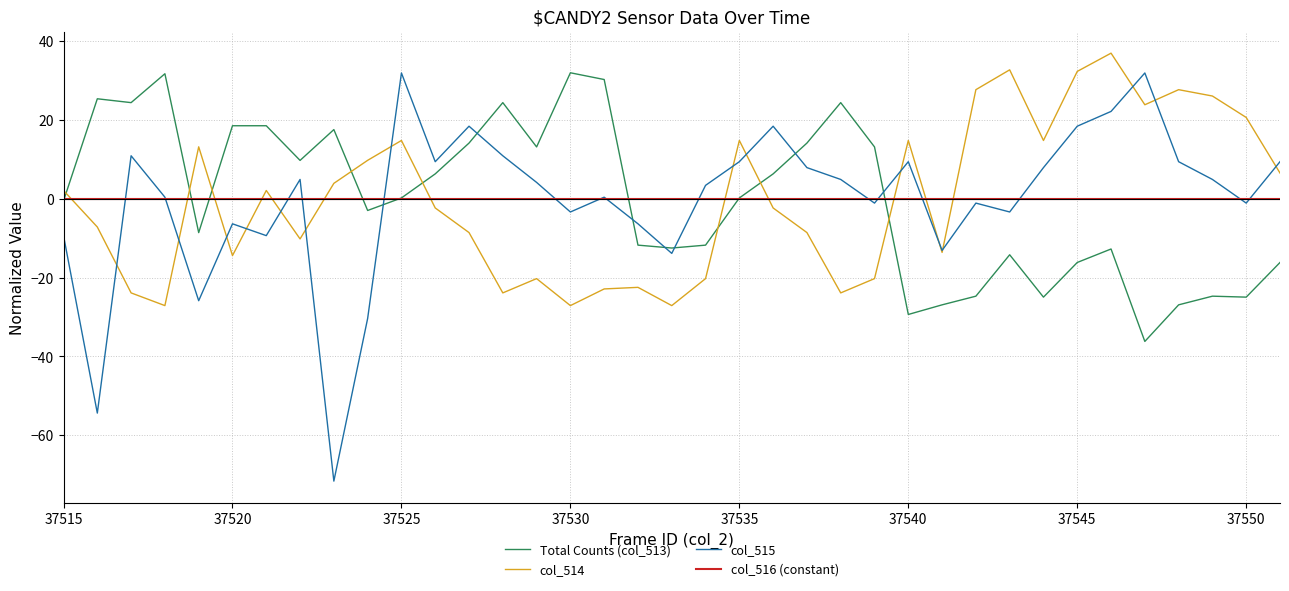

Which series ends up on top after the final intersection of col_515 and Total Counts (col_513)?

col_515